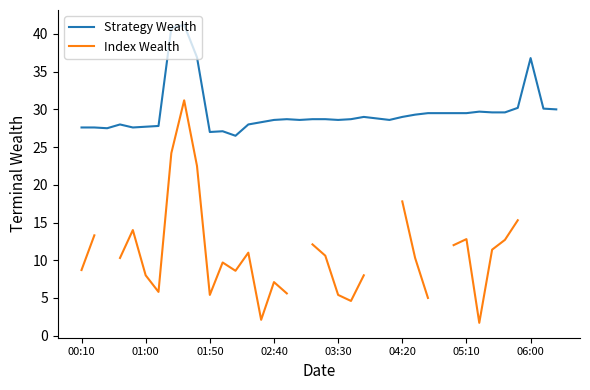

True or false: Index Wealth and Strategy Wealth intersect in this chart.

False